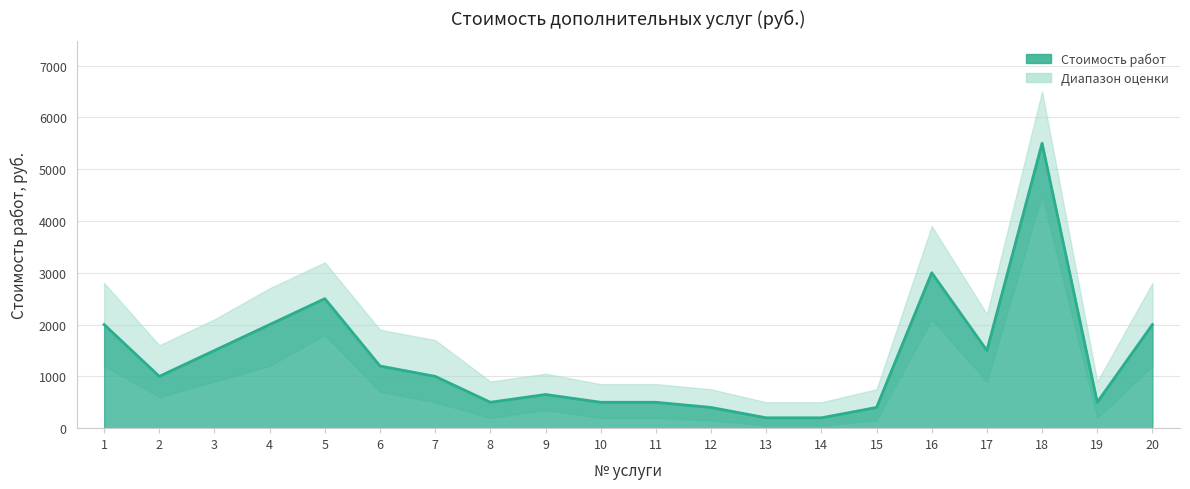

Approximately how many times larger is the value at 20 compared to 18?

0.4